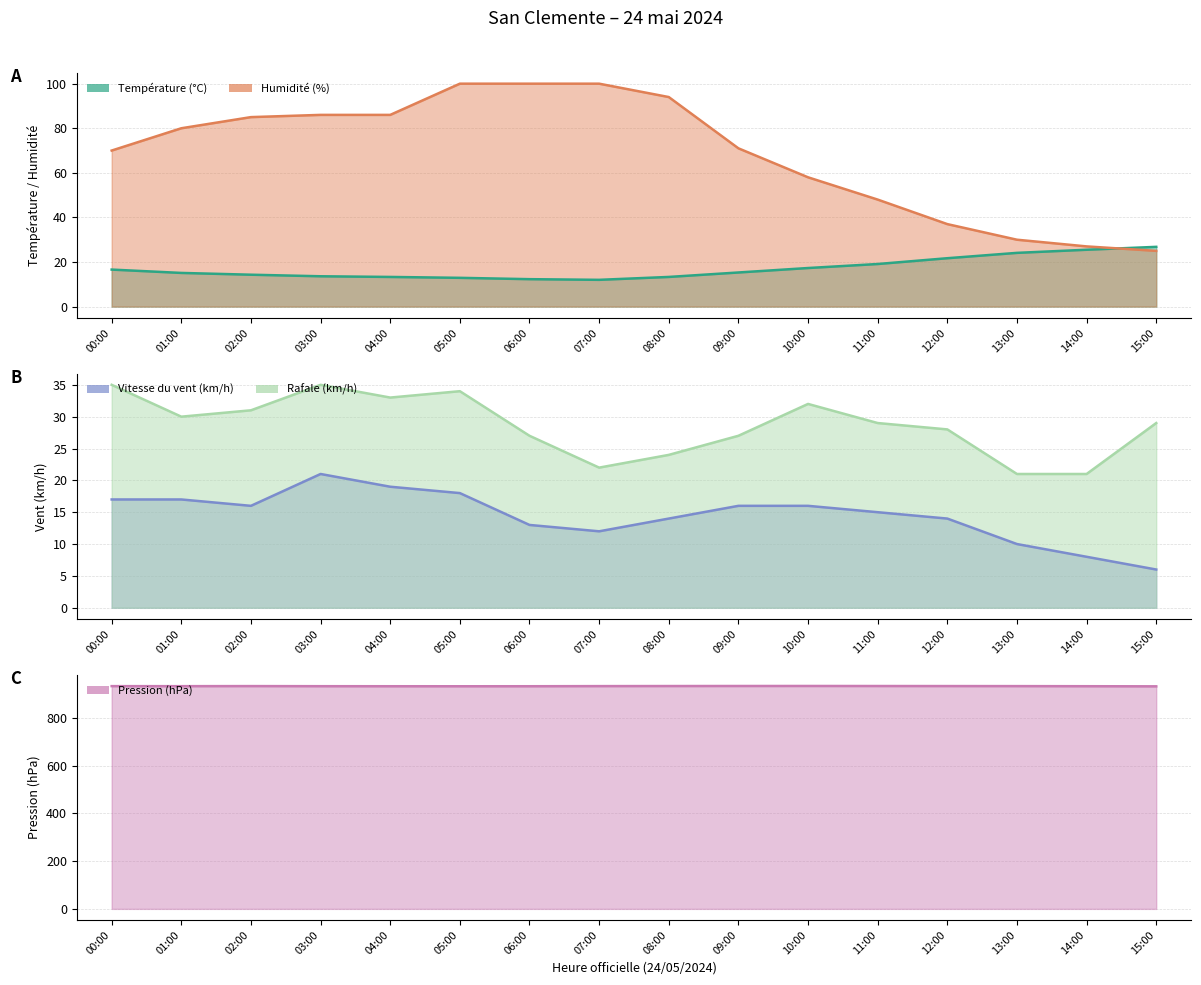

What is the total value across all series at 00:00?

1071.1